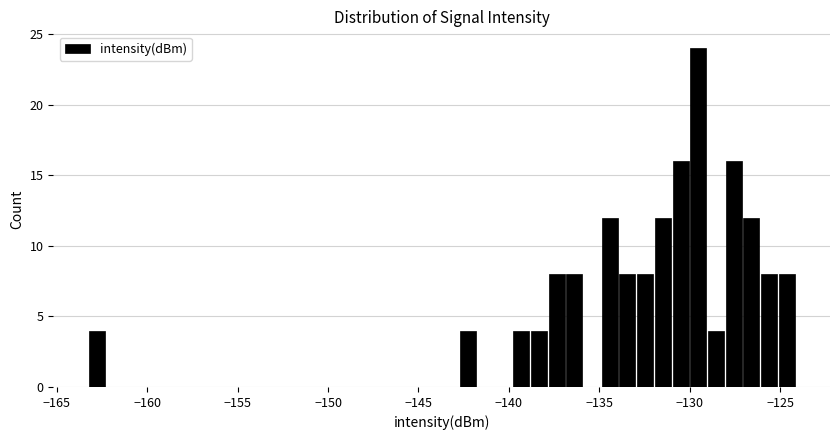

Read against the x-axis, roughly where is the centre of the tallest bar?

-129.5